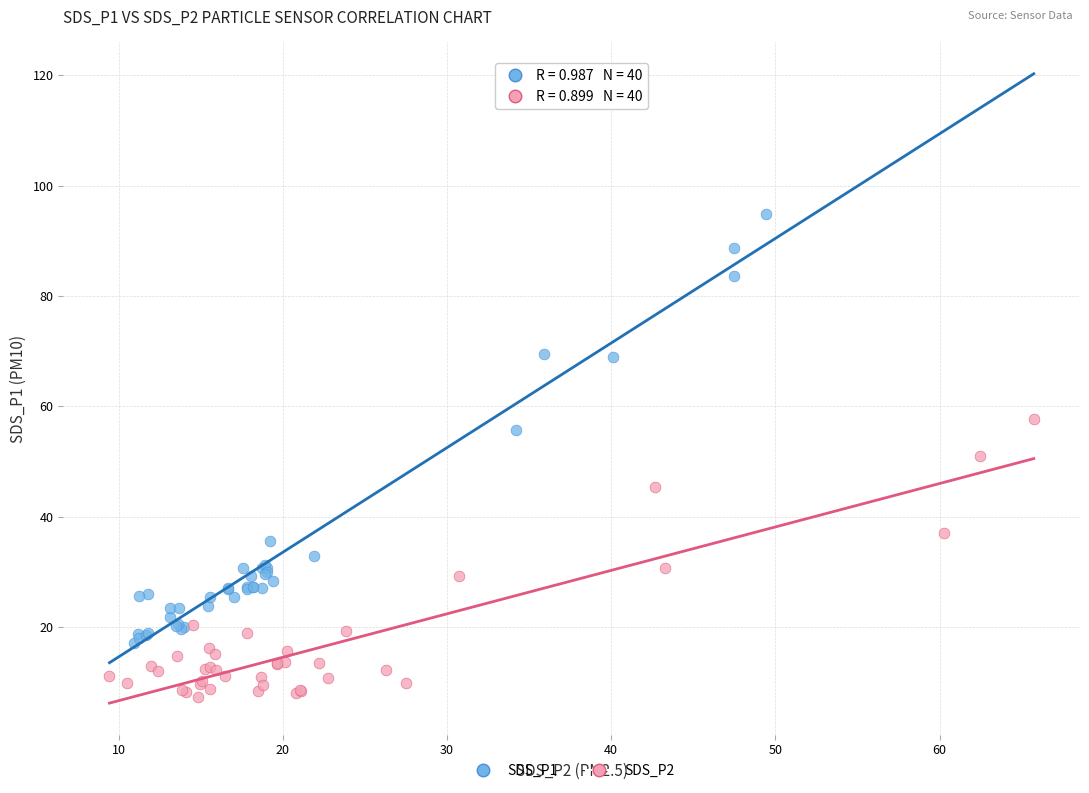

Which series has the largest Y range (max minus min)?

SDS_P1